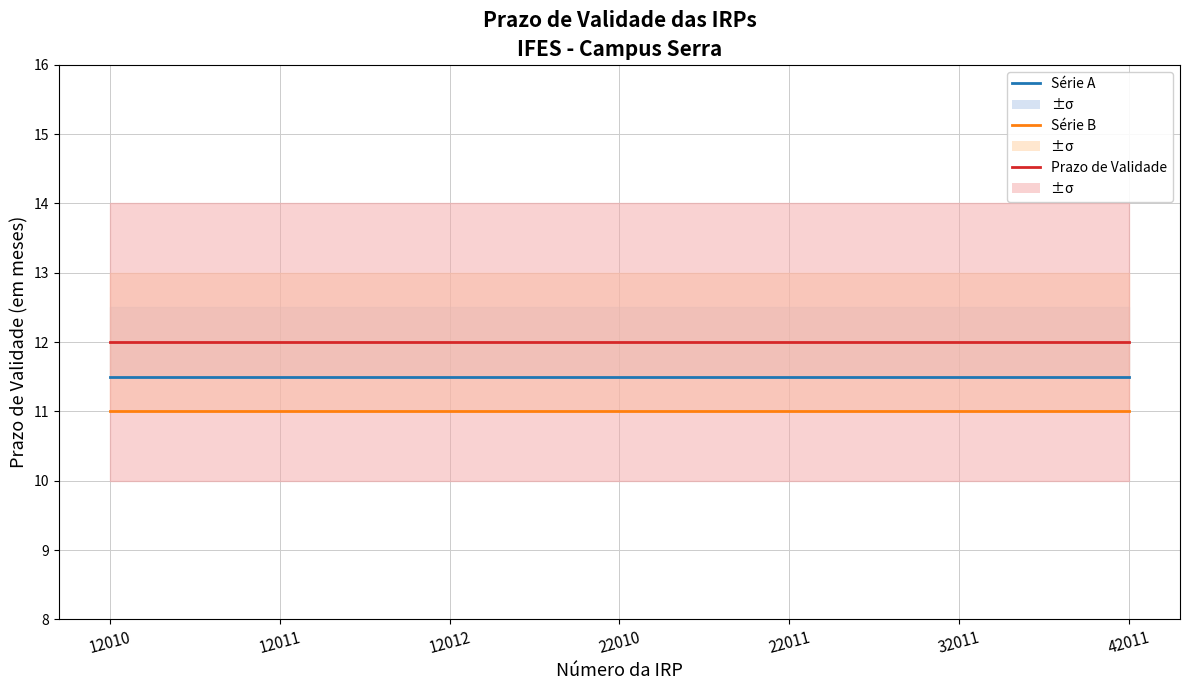

What is the total value across all series at 12011?

34.5